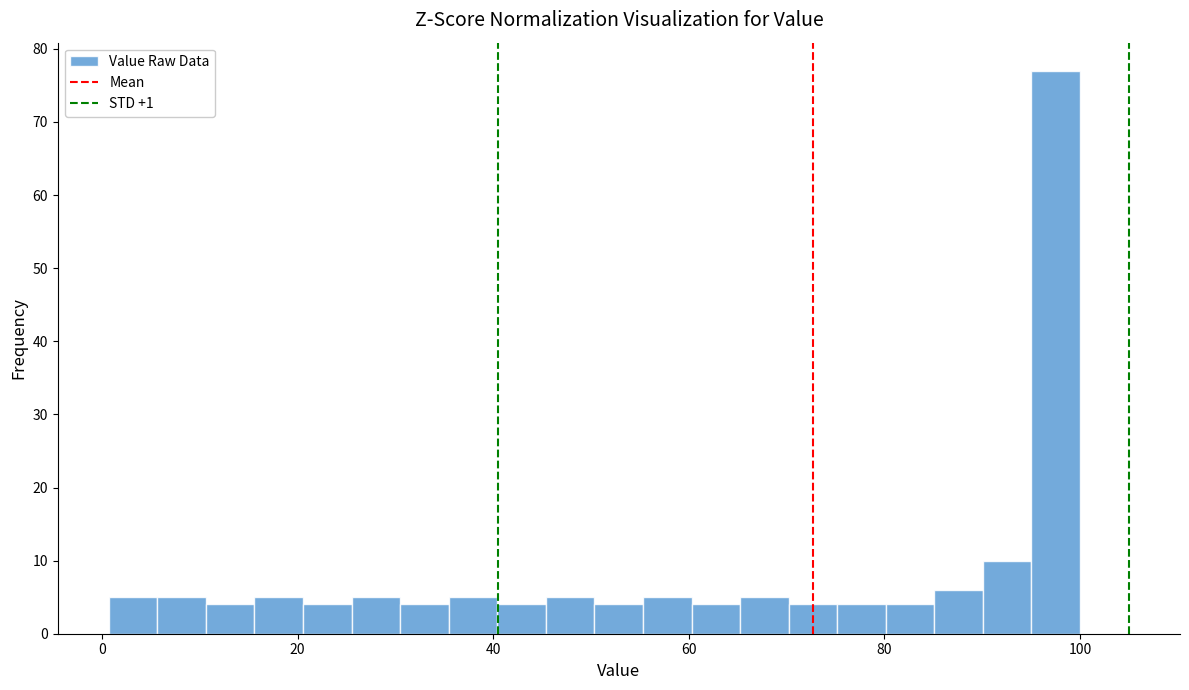

Read against the x-axis, roughly where is the centre of the tallest bar?

98